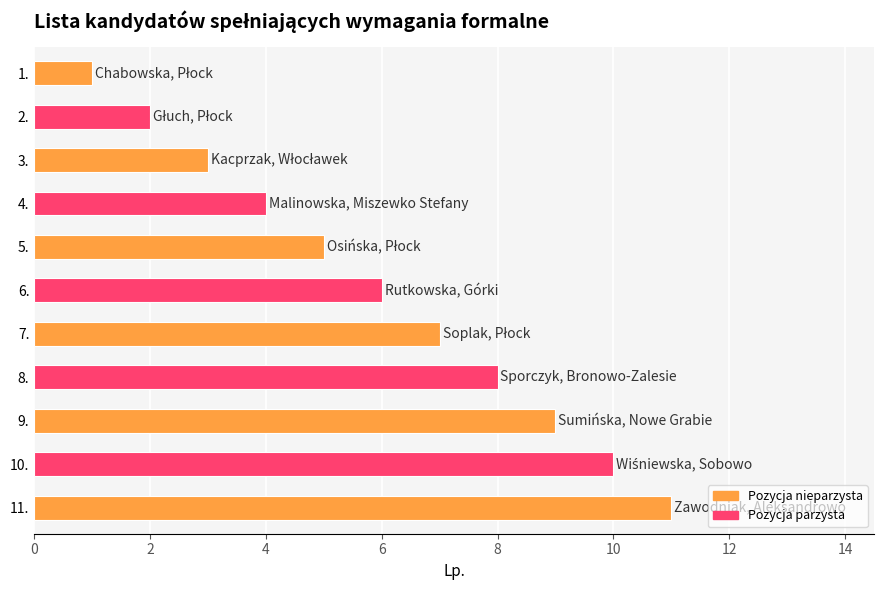

What is the change in value from 3. to 8.?

+5